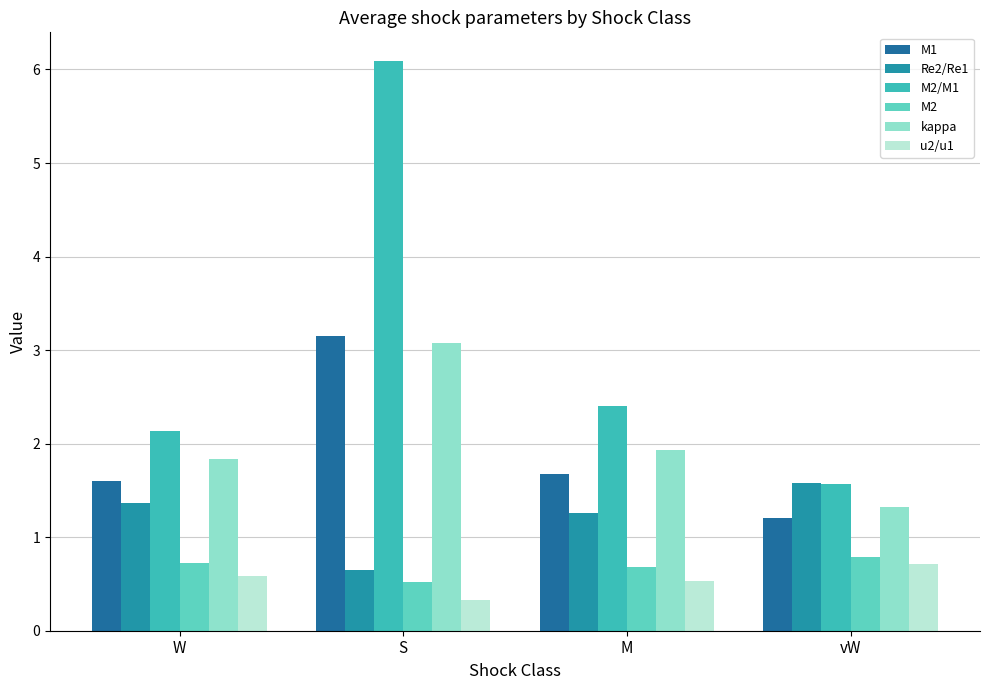

Reading right to left, list all the values displayed in this chart.

M1: 1.2	1.7	3.2	1.6
Re2/Re1: 1.6	1.3	0.7	1.4
M2/M1: 1.6	2.4	6.1	2.1
M2: 0.8	0.7	0.5	0.7
kappa: 1.3	1.9	3.1	1.8
u2/u1: 0.7	0.5	0.3	0.6